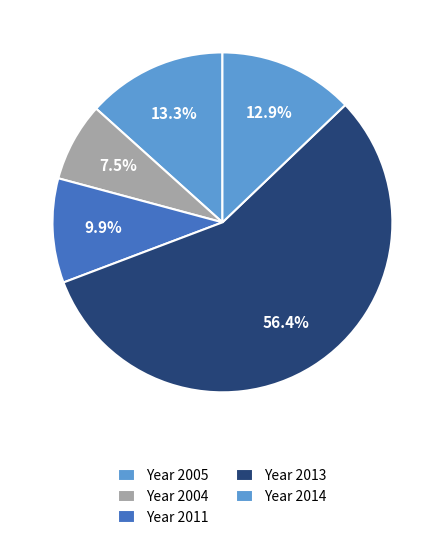

Count the number of slices in the pie.

5